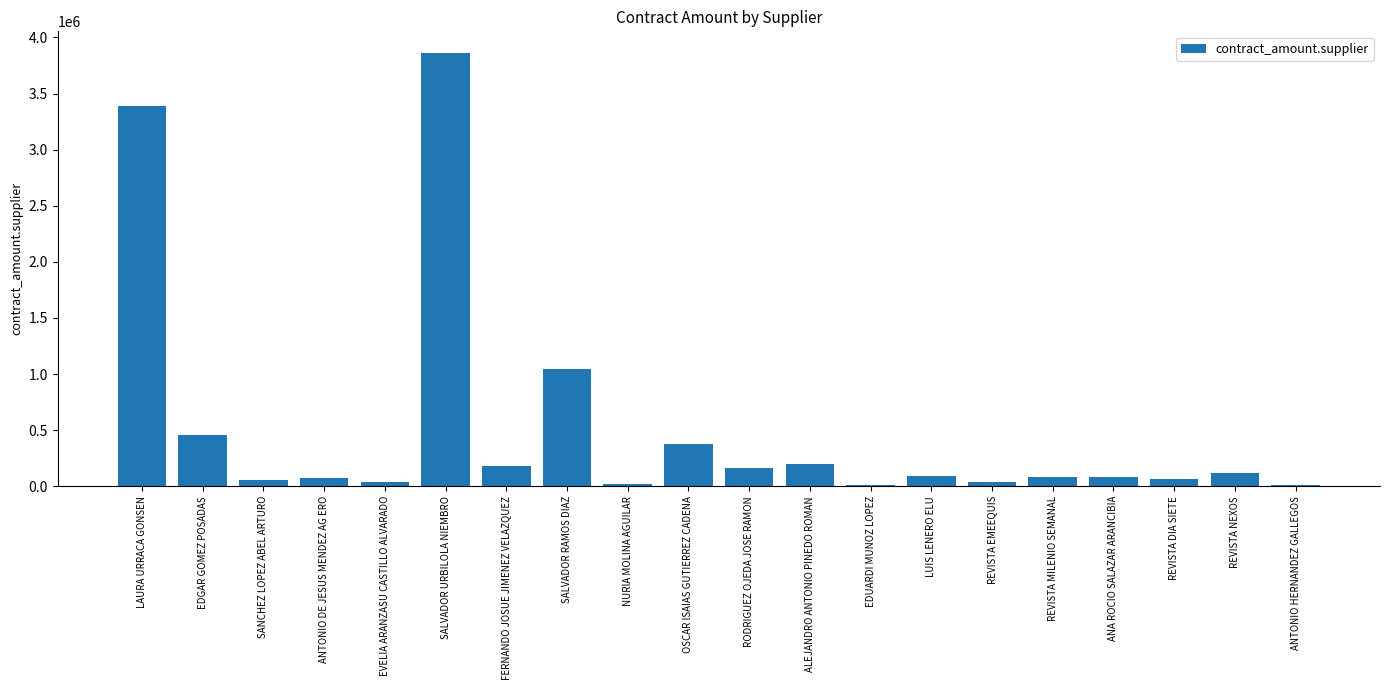

What is the average value?

517659.6